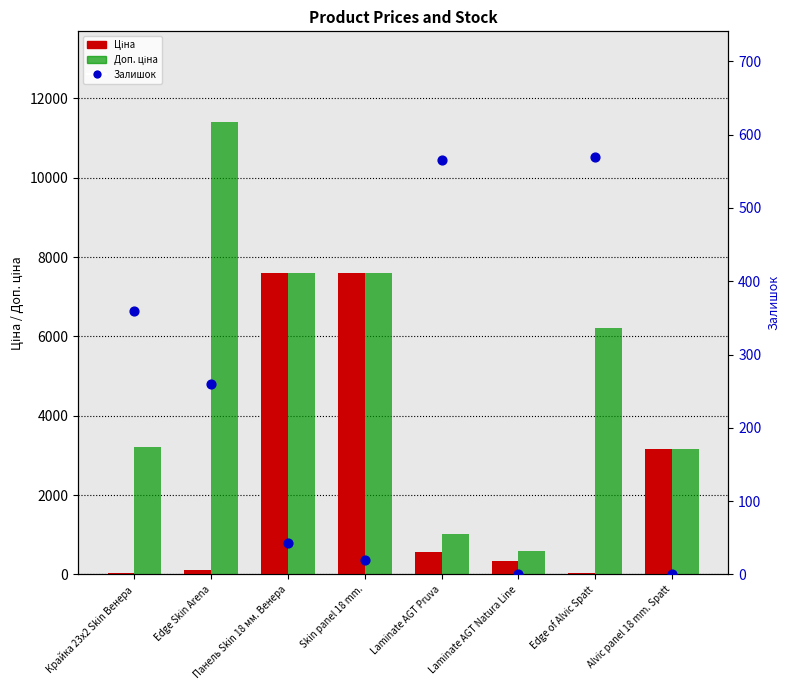

At which category is the sum across all series the highest?

Панель Skin 18 мм. Венера